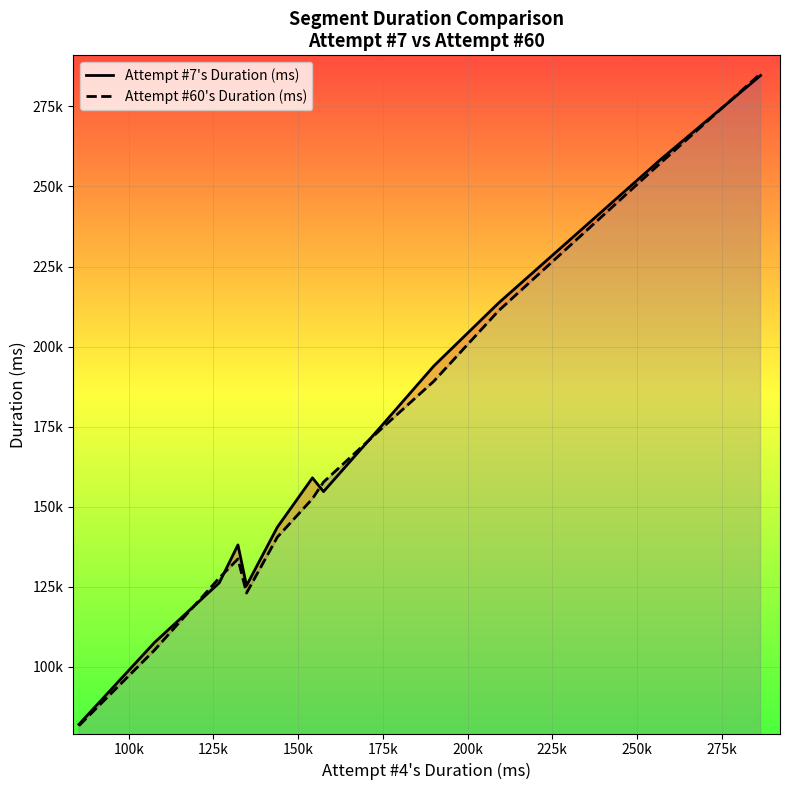

Which series has the largest range (max minus min)?

Attempt #60's Duration (ms)